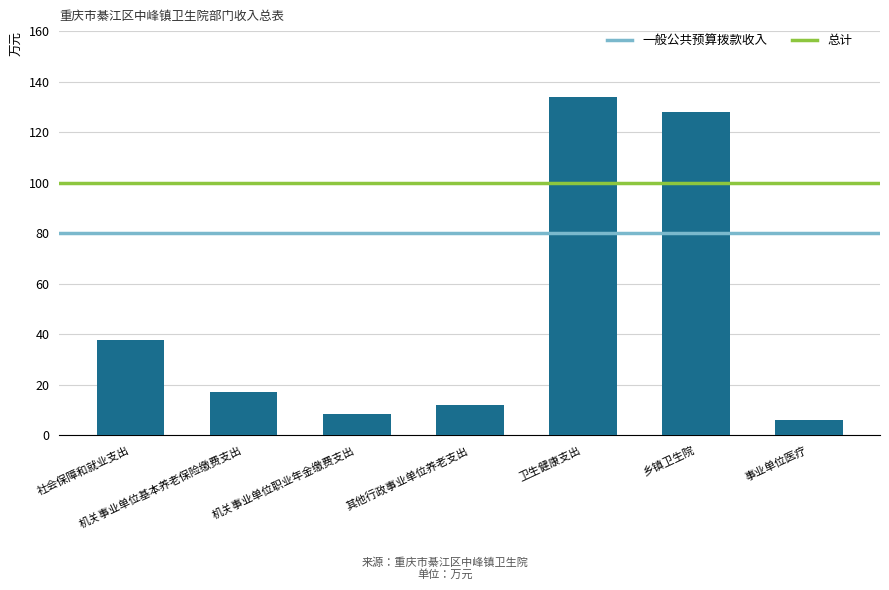

What position from the left is 社会保障和就业支出?

1